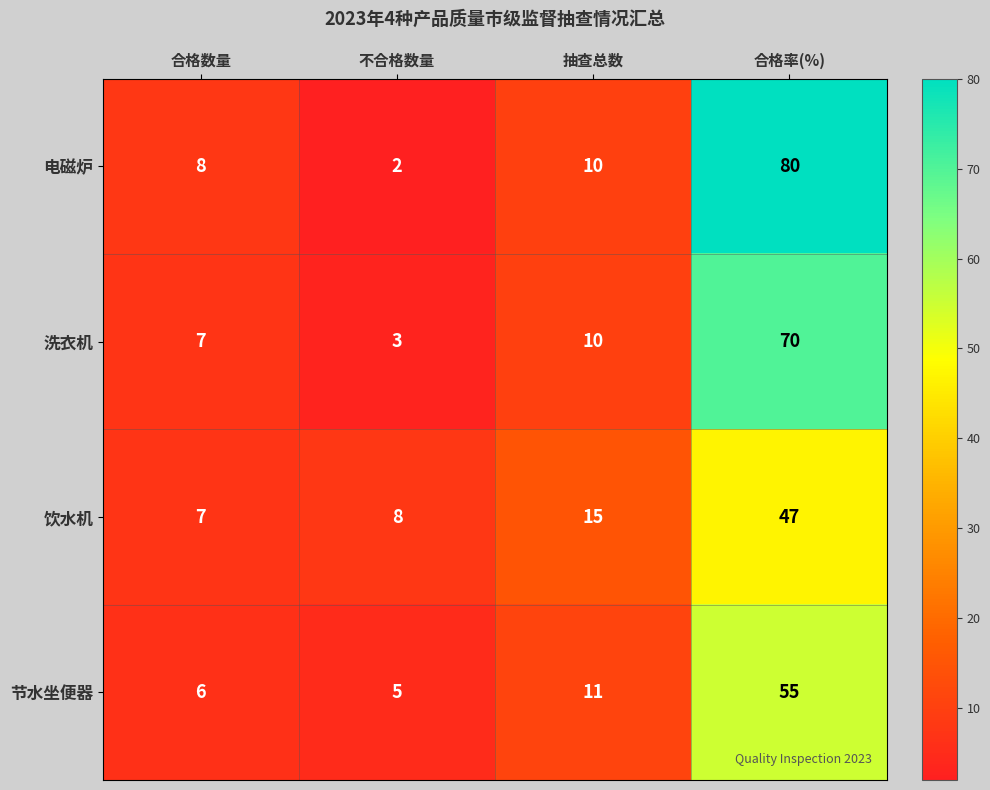

At which category does the chart reach its peak across all series?

合格率(%)